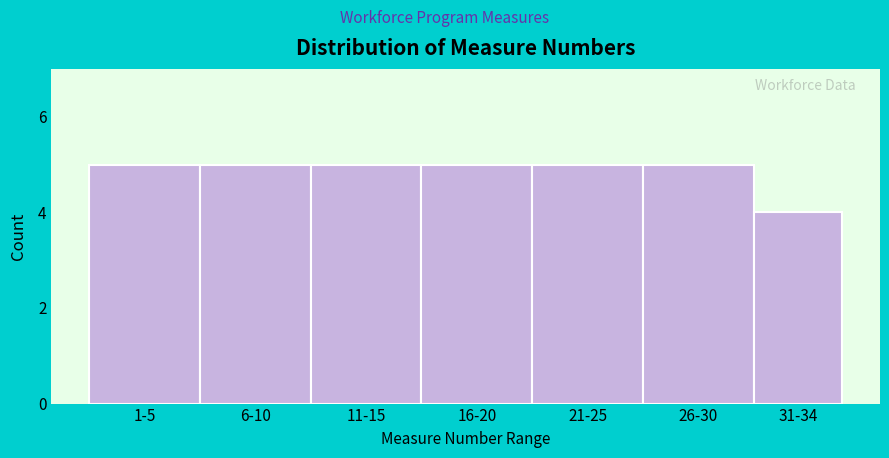

Reading left to right, transcribe all the data shown in this chart.

5	5	5	5	5	5	4